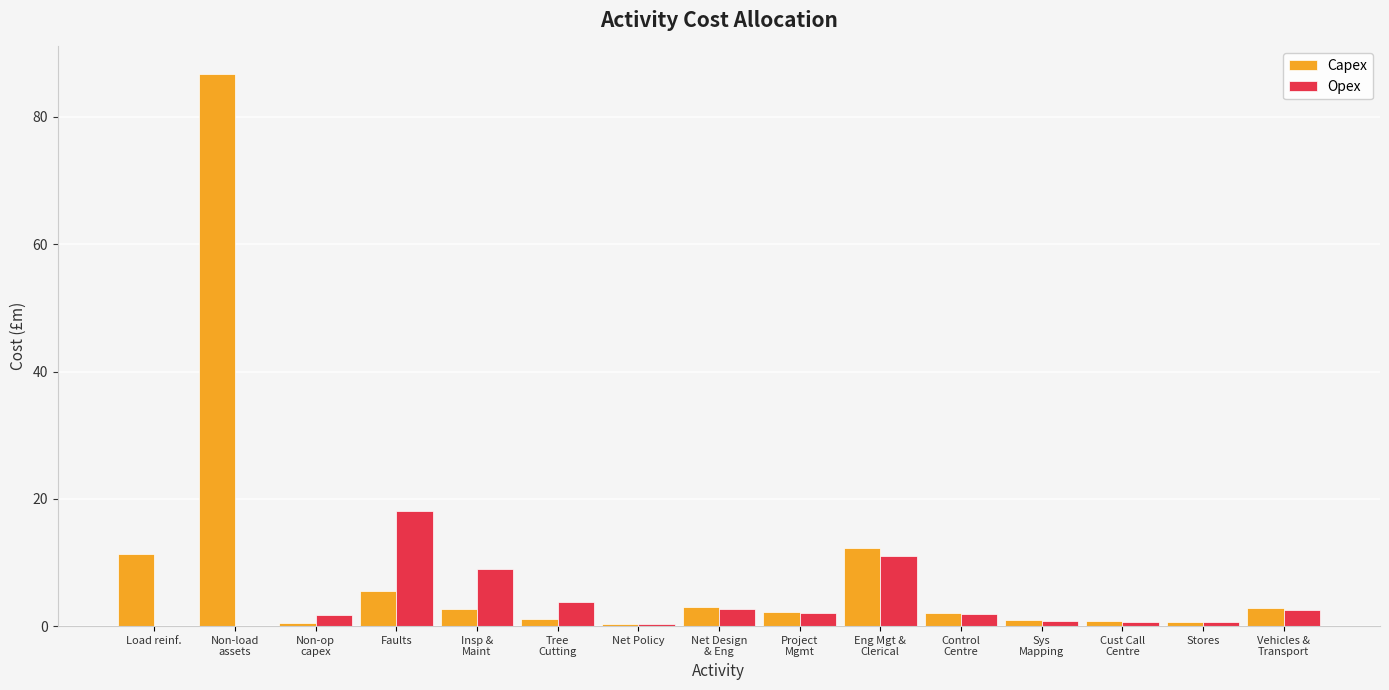

What is the sum of the Opex values at Cust Call
Centre and Tree
Cutting?

4.4